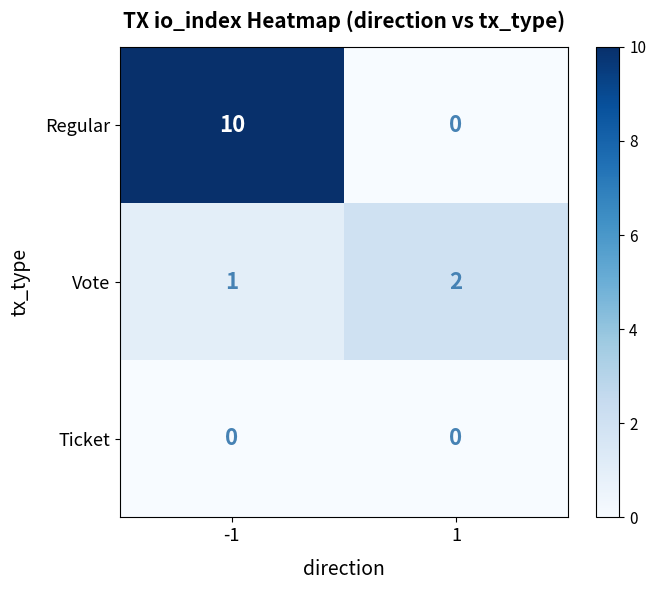

What is the total value across all series at -1?

11